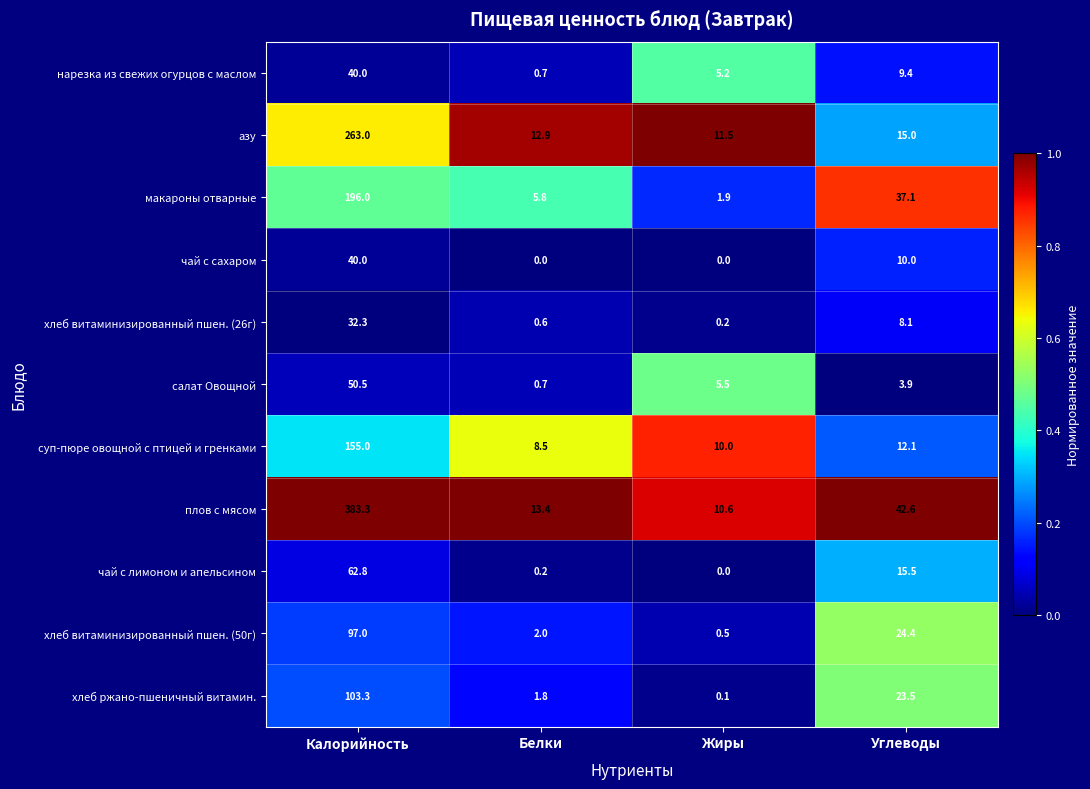

What is the difference between the maximum and minimum values in the суп-пюре овощной с птицей и гренками series?

146.5